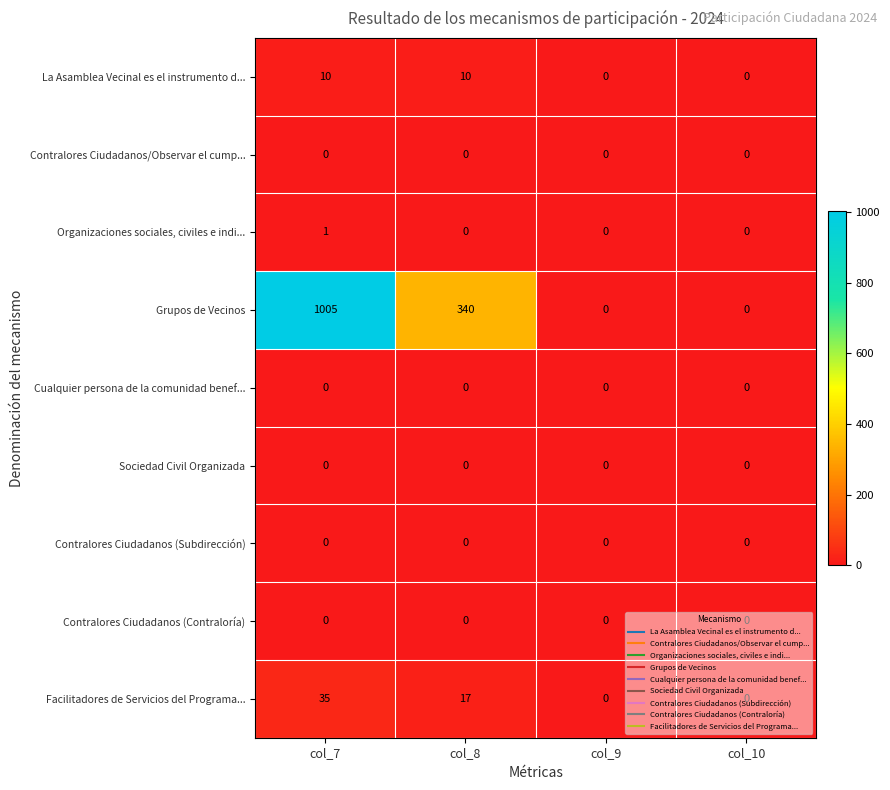

Is it true that Organizaciones sociales, civiles e indi... equals 0 at col_9?

True